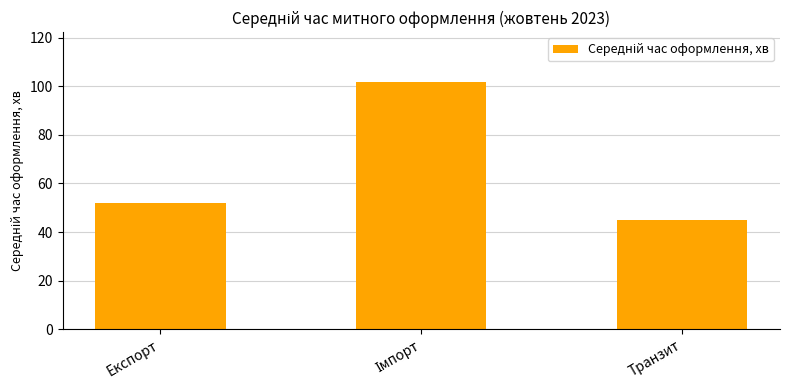

What is the sum of all values?

199